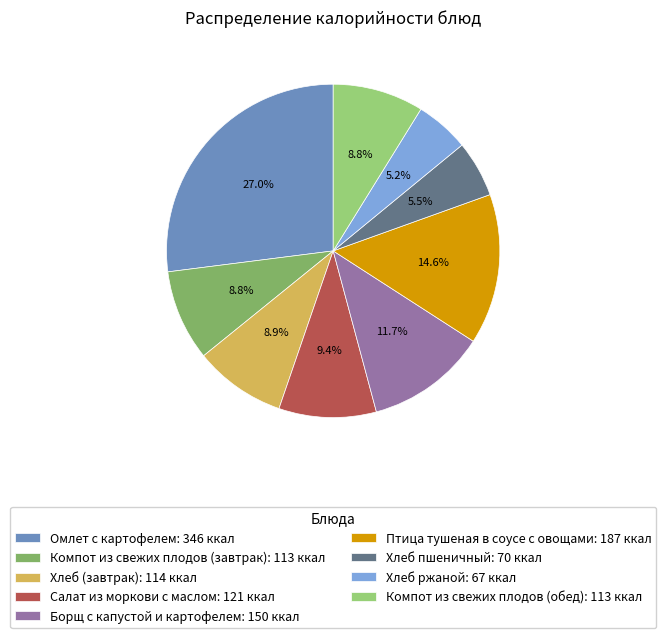

Which category has the smallest portion of the pie?

Хлеб ржаной